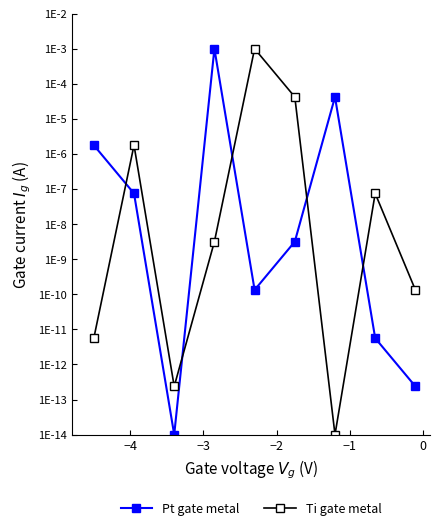

The value of Ti gate metal at −2 is 0.0. True or false?

False